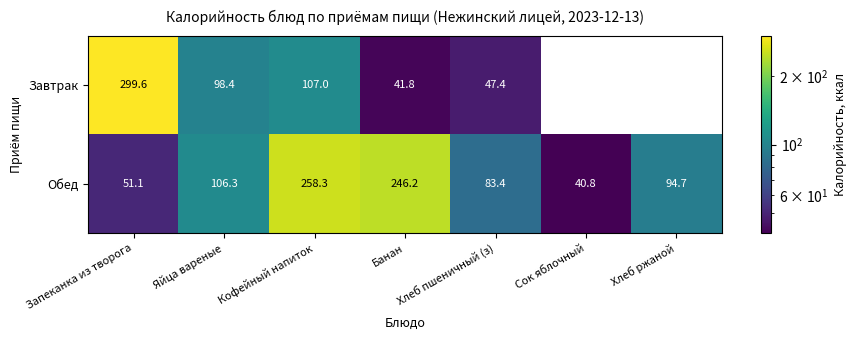

At which category is the sum across all series the highest?

Кофейный напиток